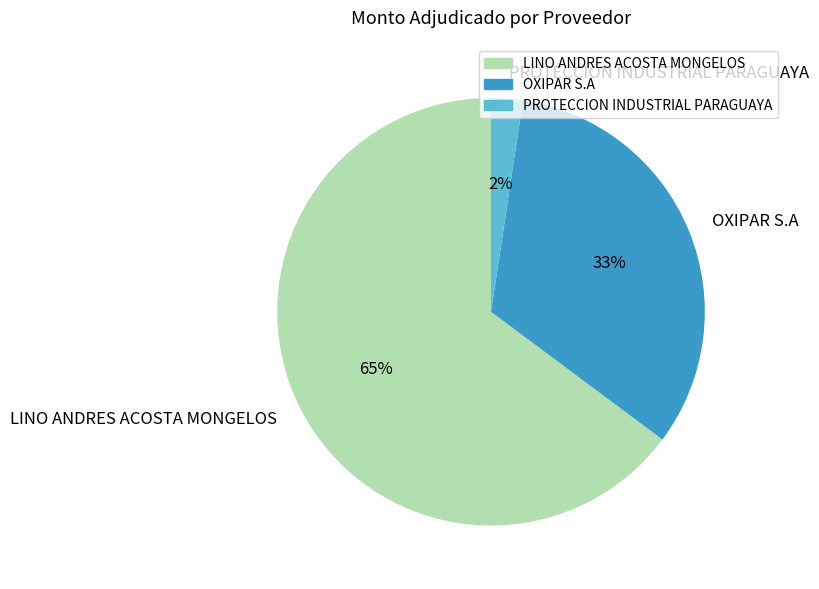

Which has a higher value, OXIPAR S.A or PROTECCION INDUSTRIAL PARAGUAYA?

OXIPAR S.A